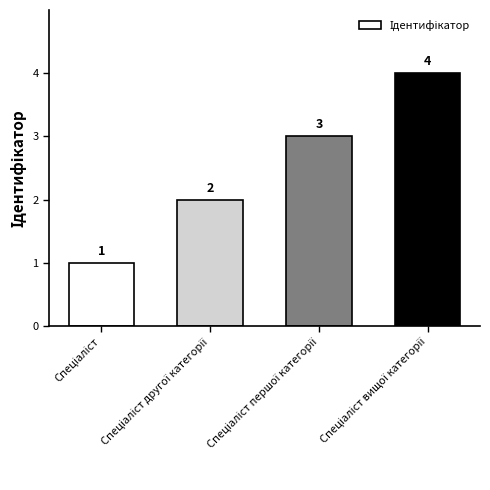

What is the sum of all values?

10